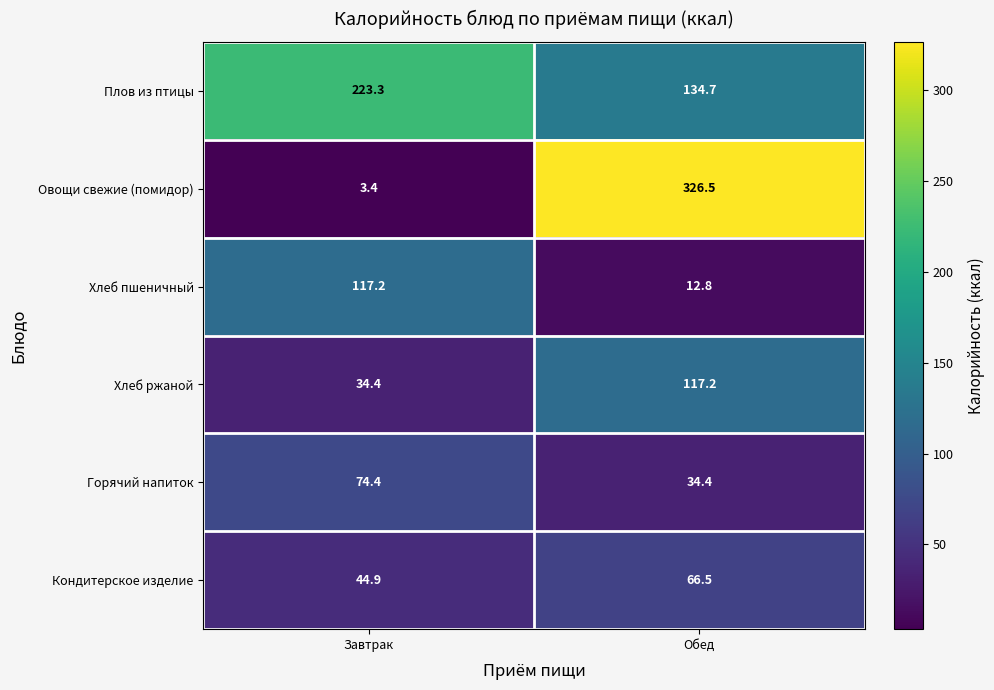

True or false: Хлеб ржаной has a value of 117.2 at Обед.

True